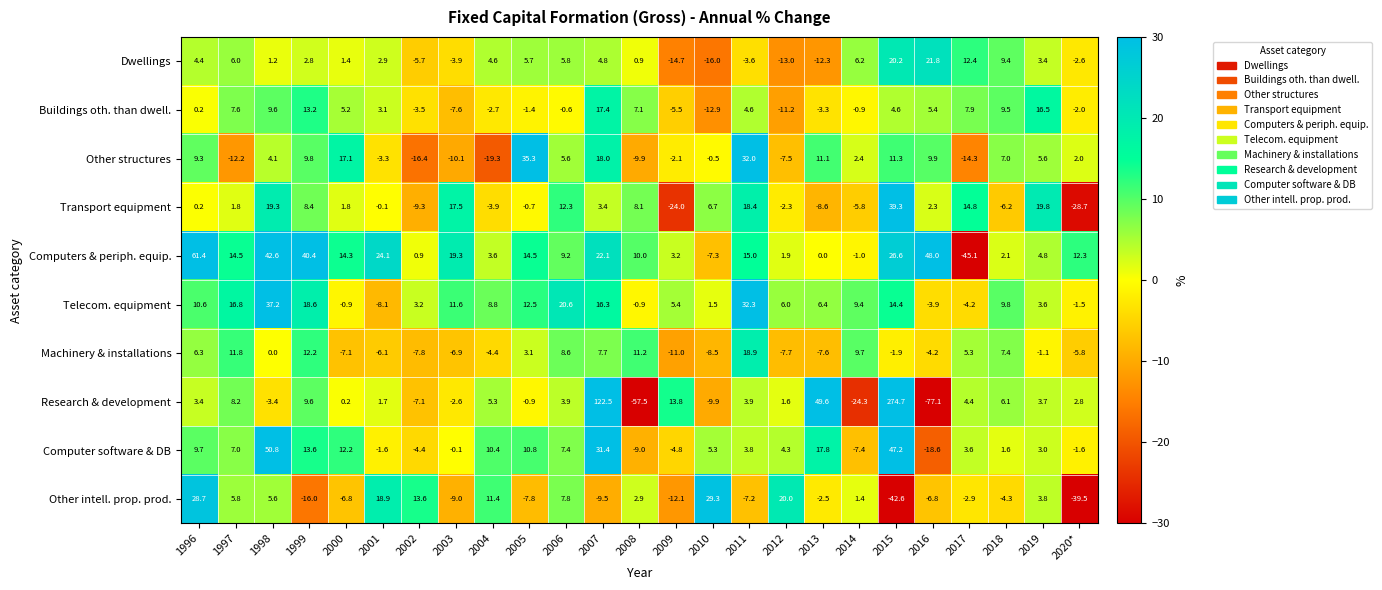

Which series has the largest total across all categories?

Computers & periph. equip.